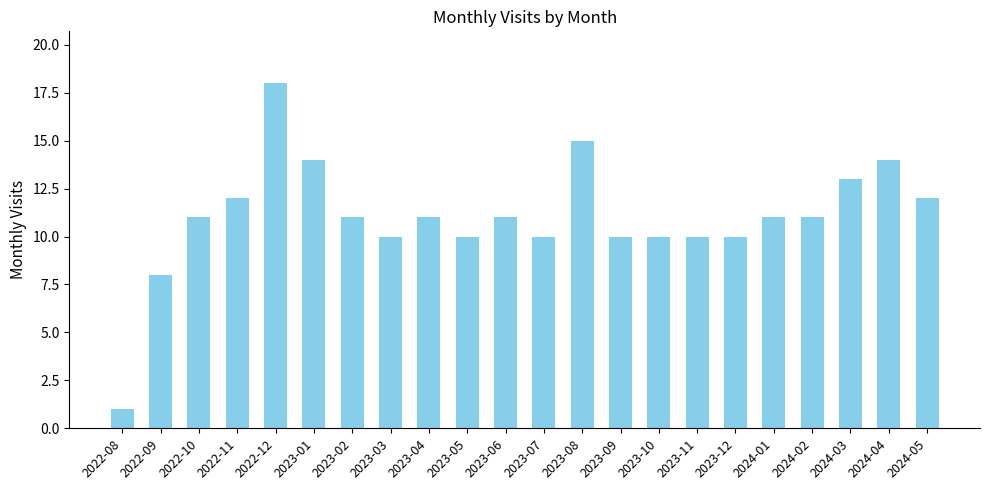

What is the label of the 1st bar from the left?

2022-08